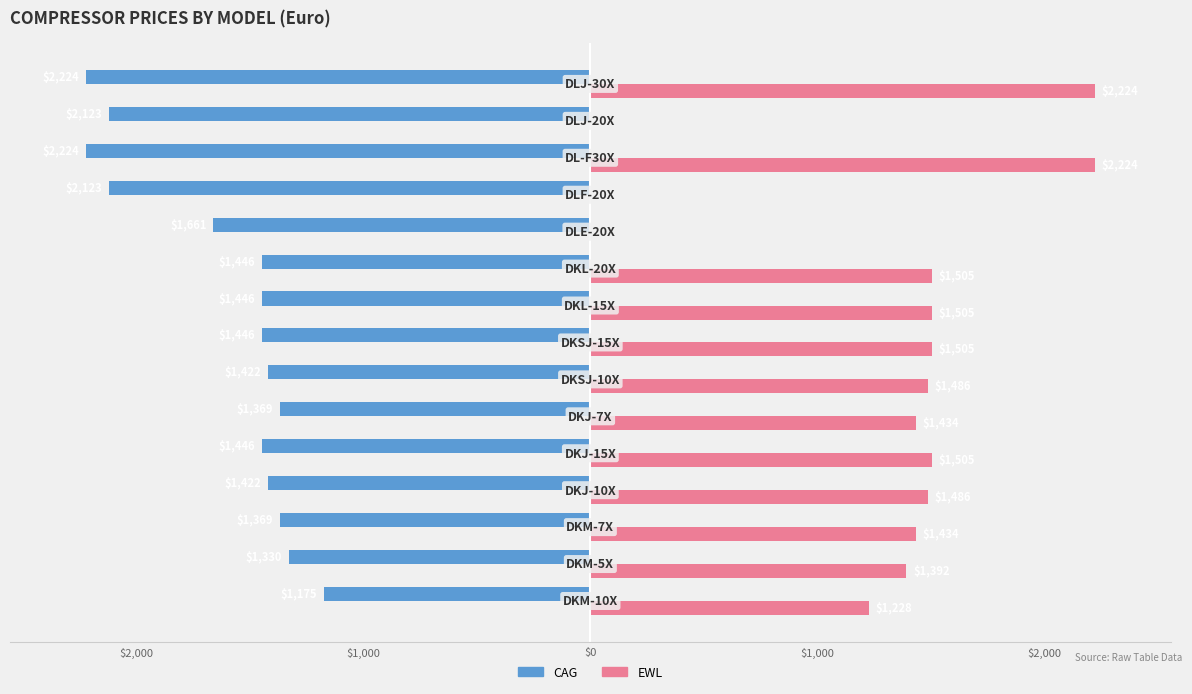

What is the smallest value displayed?

-2223.6